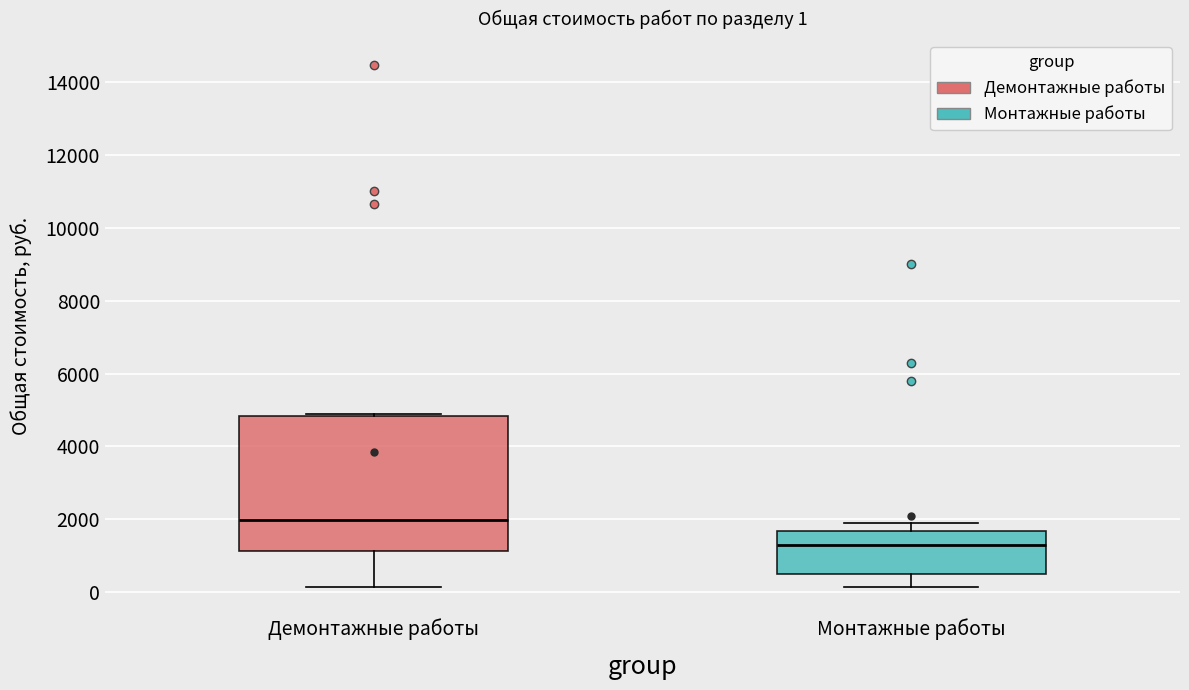

Which box's median line is the lowest?

Монтажные работы